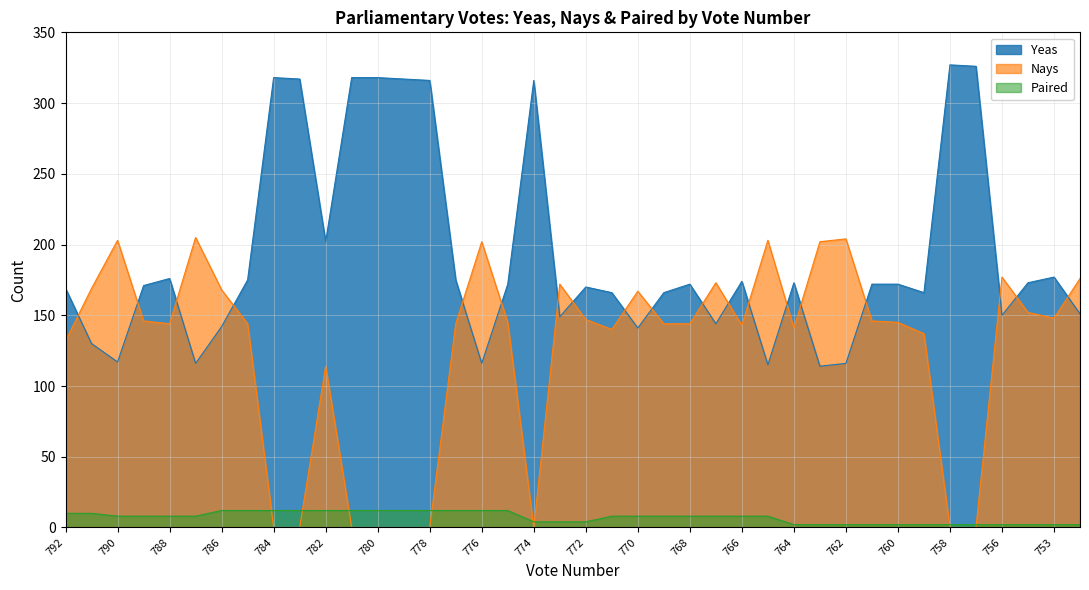

What are all the series names shown in the legend?

Yeas, Nays, Paired